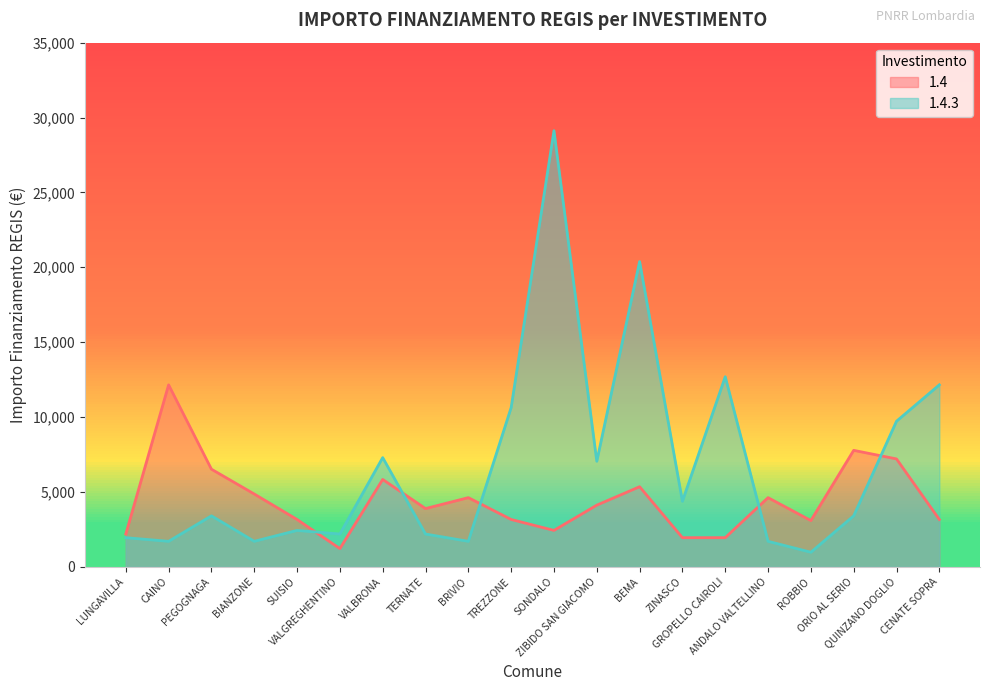

What is the average value of the 1.4.3 series?

6837